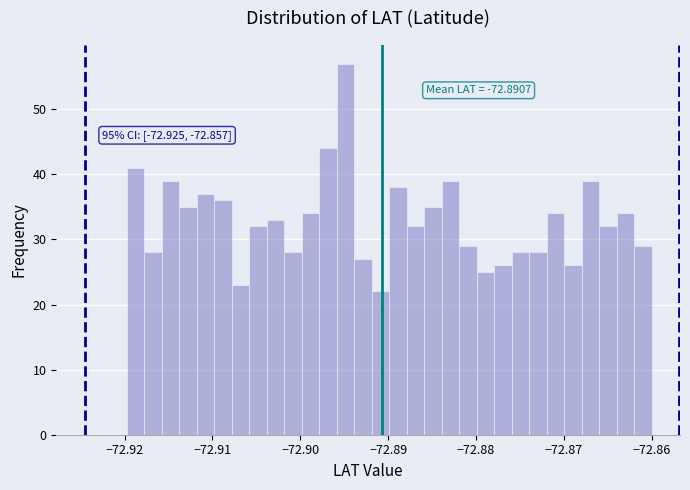

Read against the x-axis, roughly where is the centre of the tallest bar?

-72.895